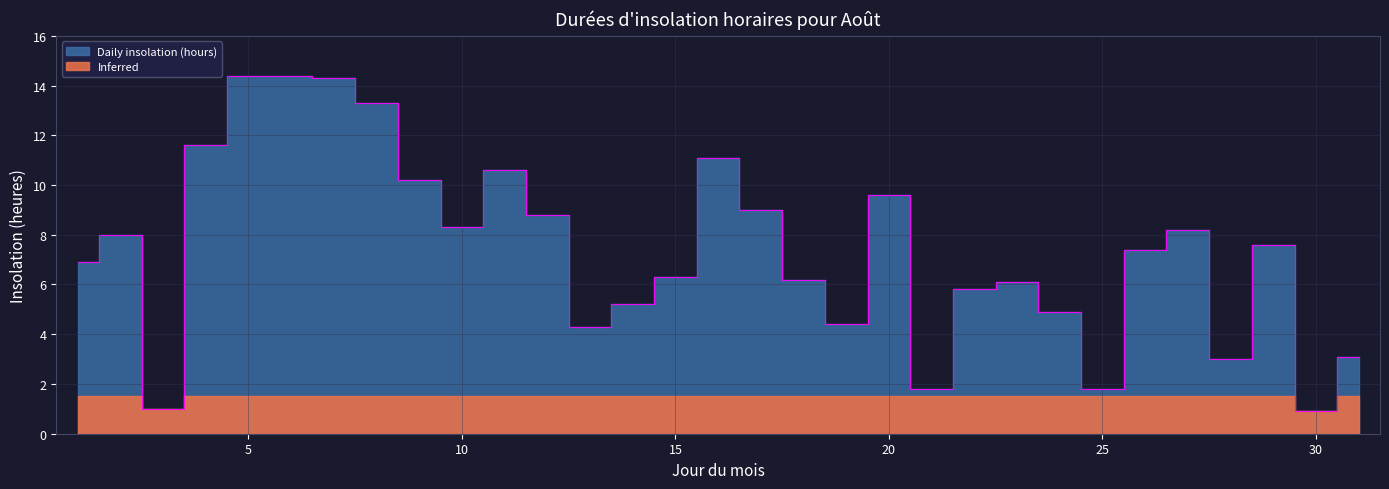

What is the value of the 14th point from the left?

5.2